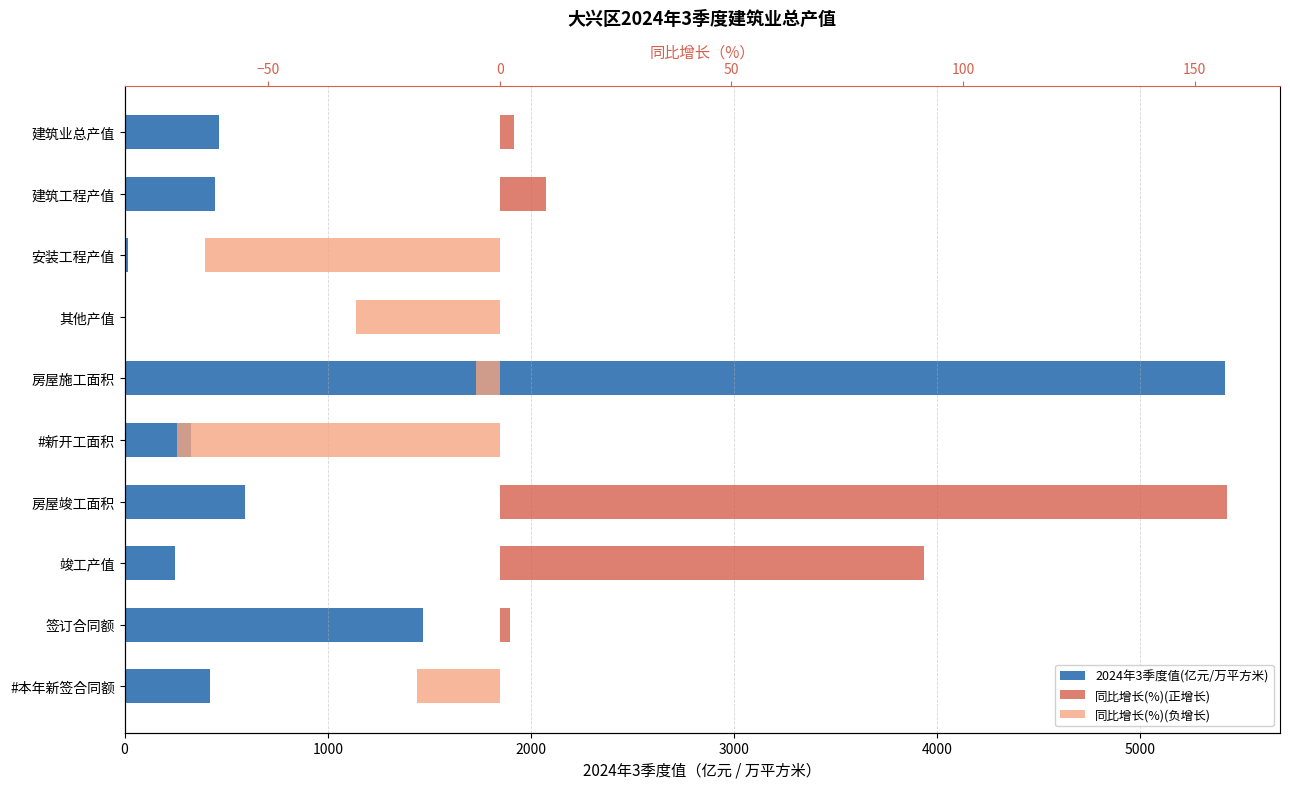

What is the difference between the maximum and second lowest values in the 同比增长(%)(正增长) series?

157.1